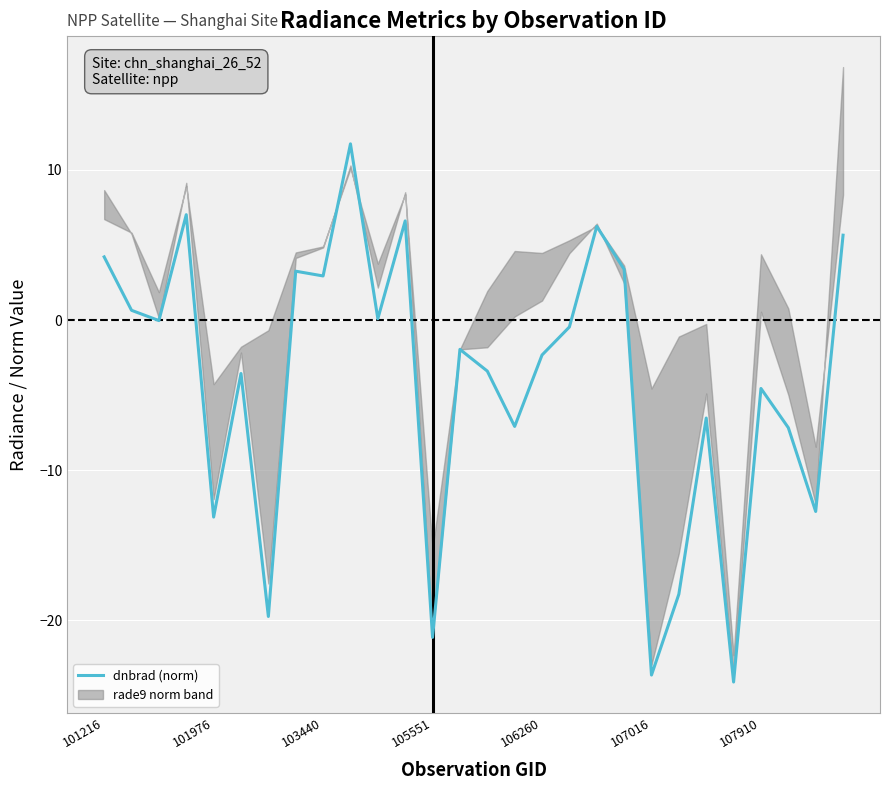

What is the approximate value at 27?

5.7